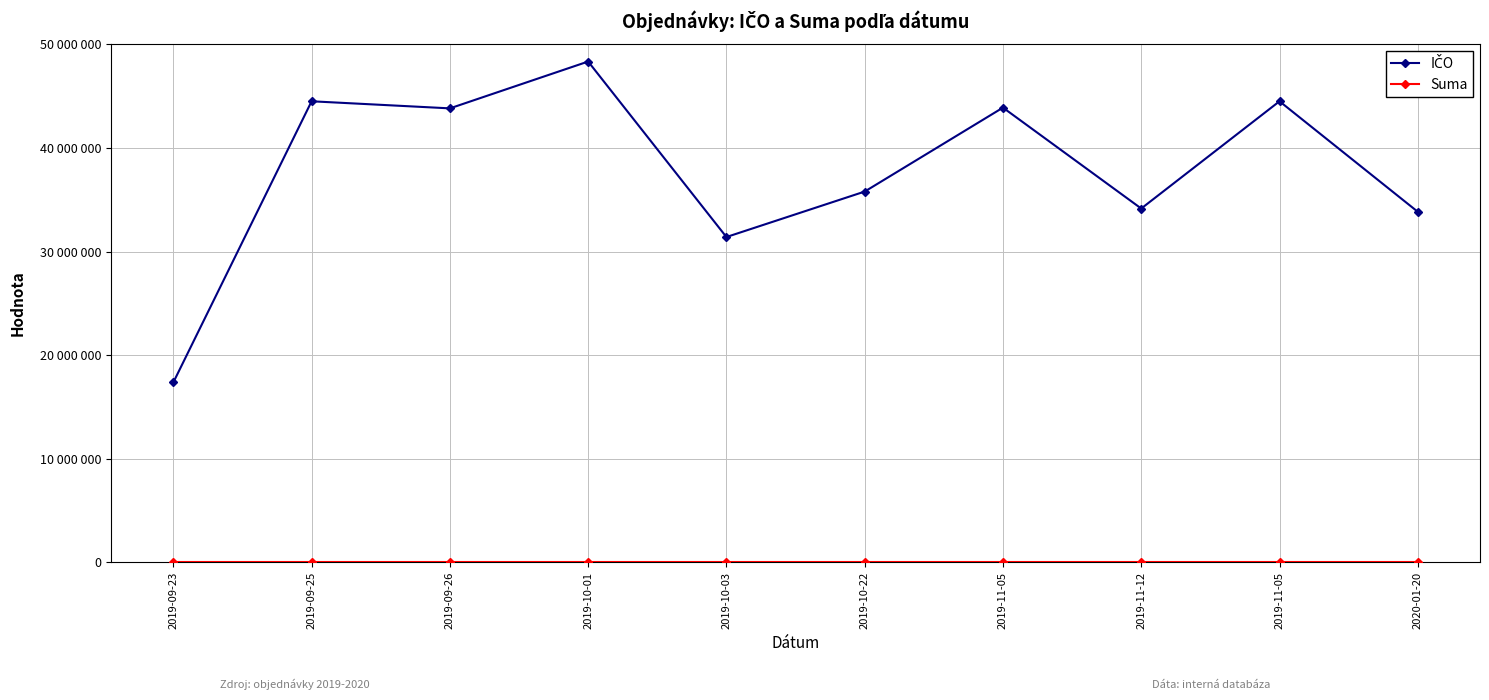

What is the difference between the maximum and second lowest values in the IČO series?

16939915